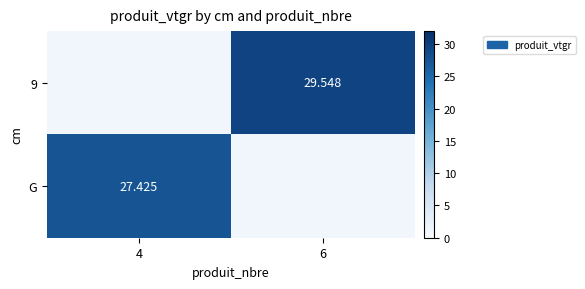

At how many categories does at least one series exceed 12?

2